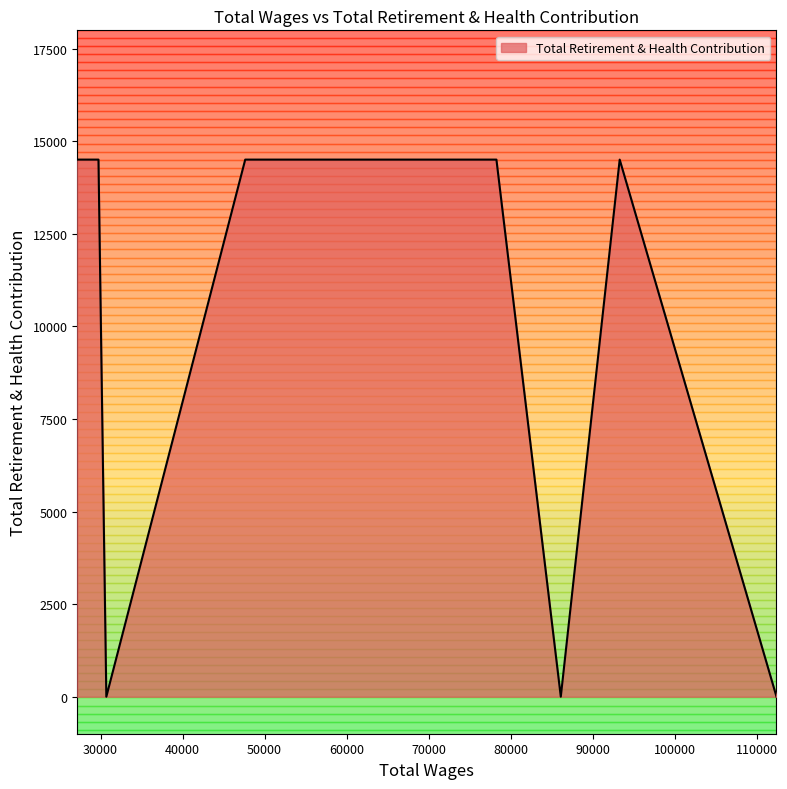

How many lines are shown in the chart?

1